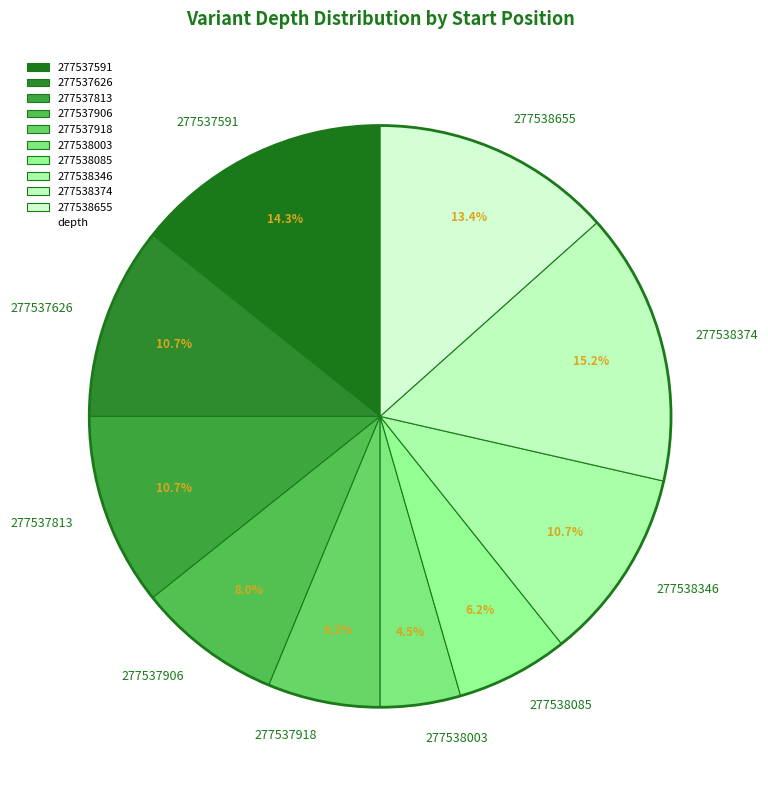

To the nearest percent, what portion does 277537626 represent?

11%